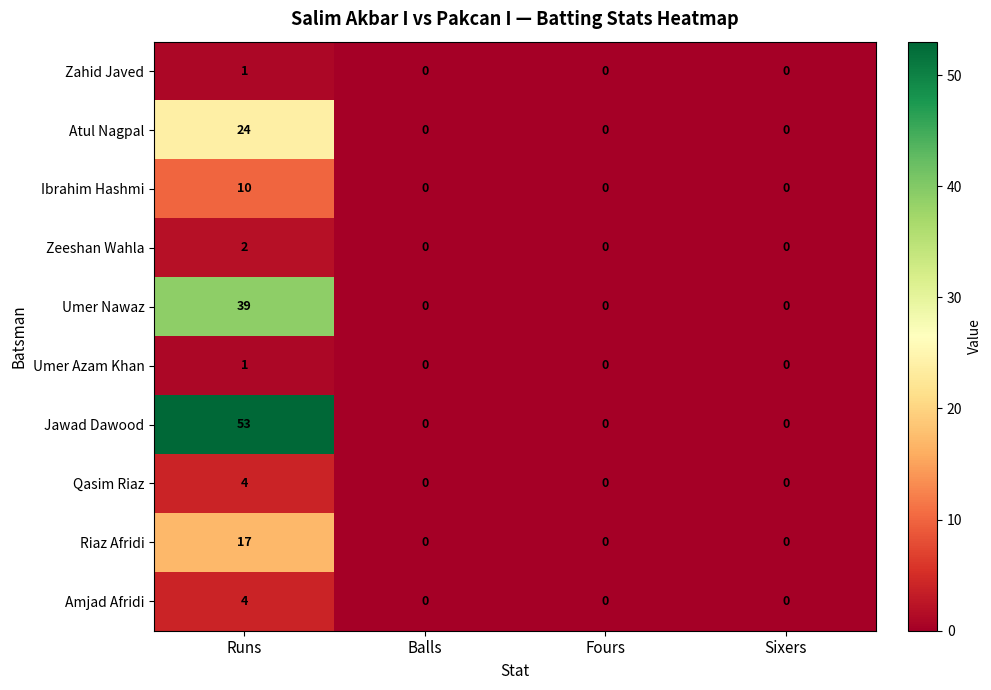

How many series are shown in this chart?

10